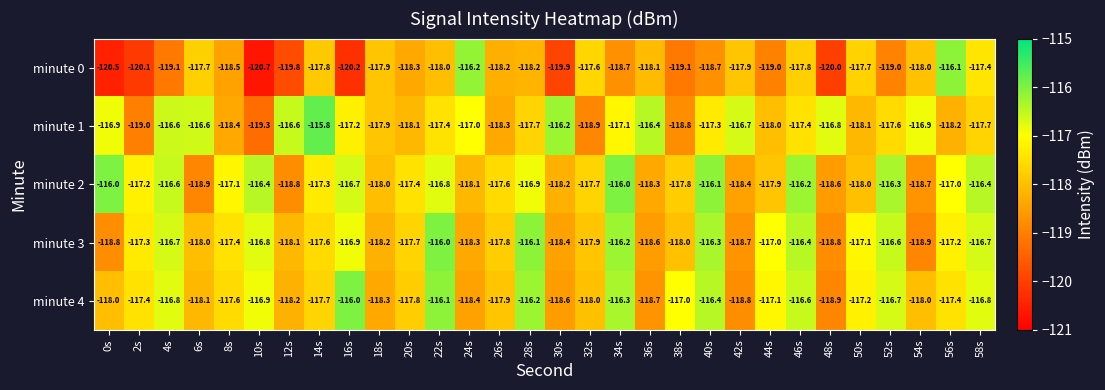

Count the number of data series in this chart.

5